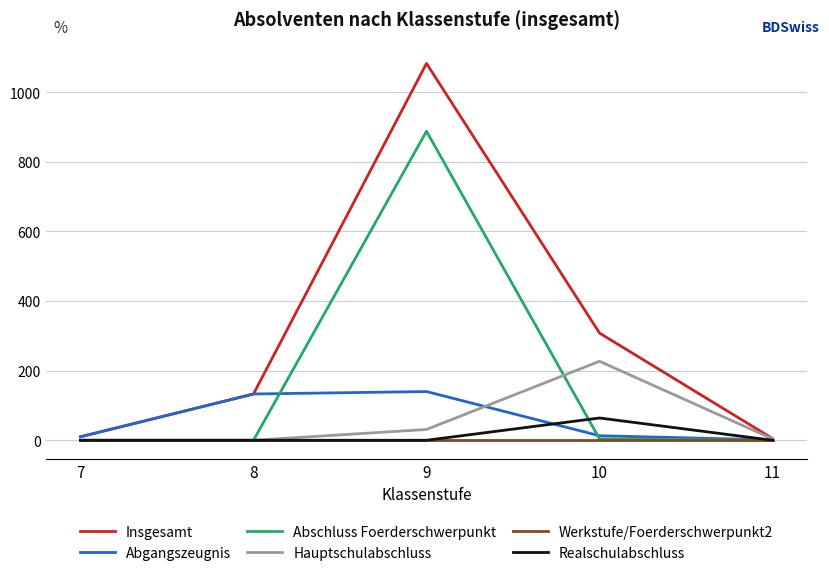

At how many categories does at least one series exceed 177?

2